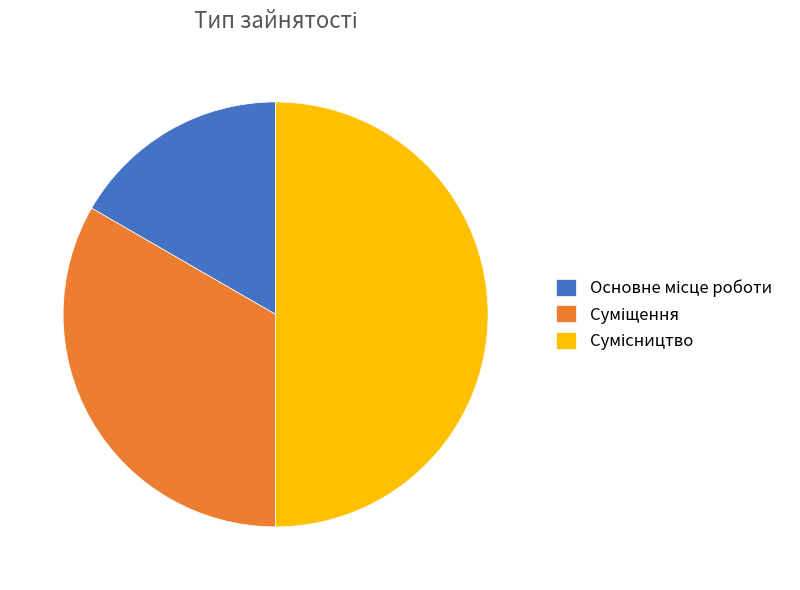

Count the number of slices in the pie.

3